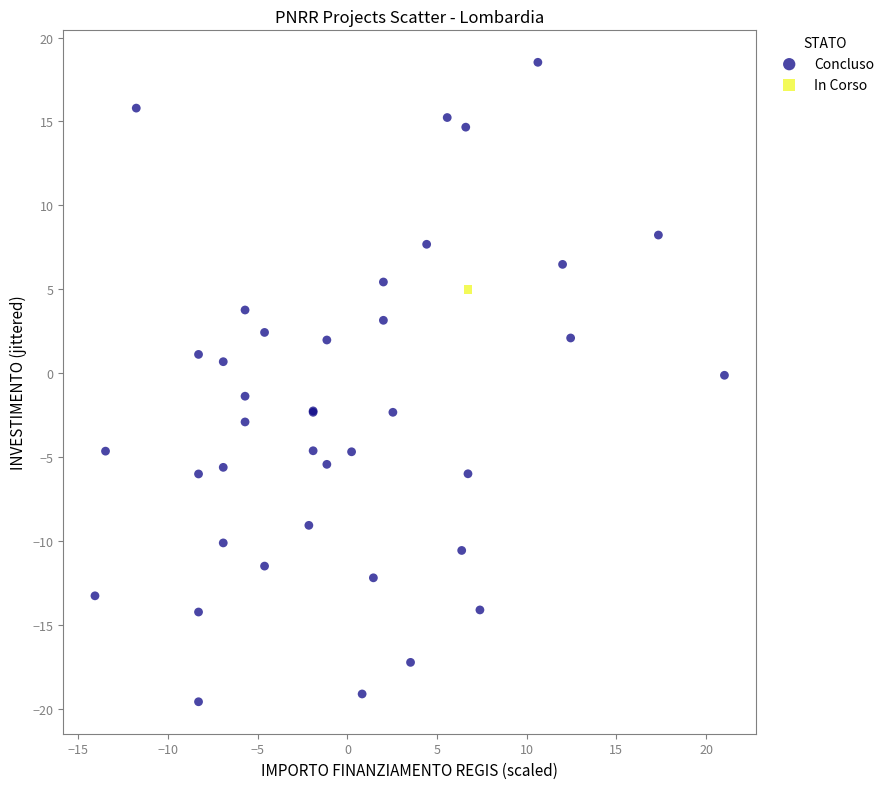

What are all the series names shown in the legend?

Concluso, In Corso